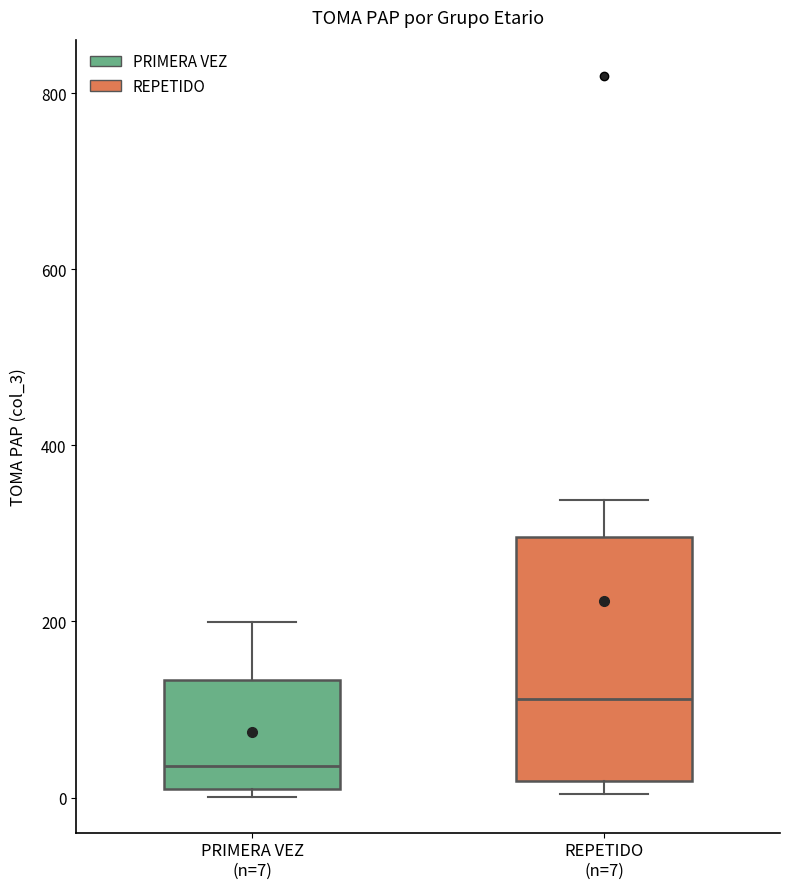

Where does the median line of the box for PRIMERA VEZ (n=7) sit on the y-axis? The values are not printed on the chart, so give them approximately, as read against the axis.

40